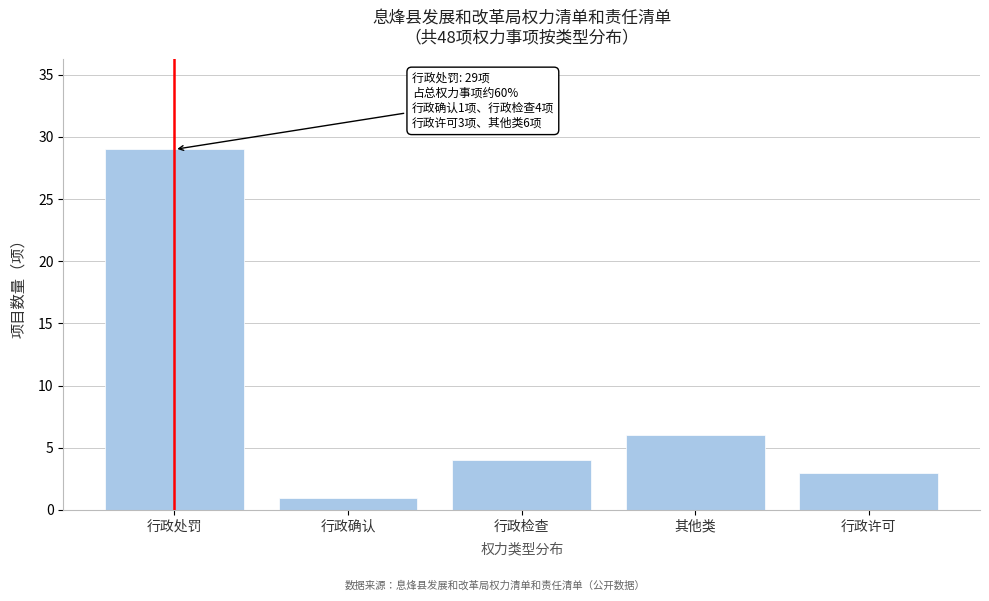

Reading left to right, extract all data points from this chart.

29	1	4	6	3